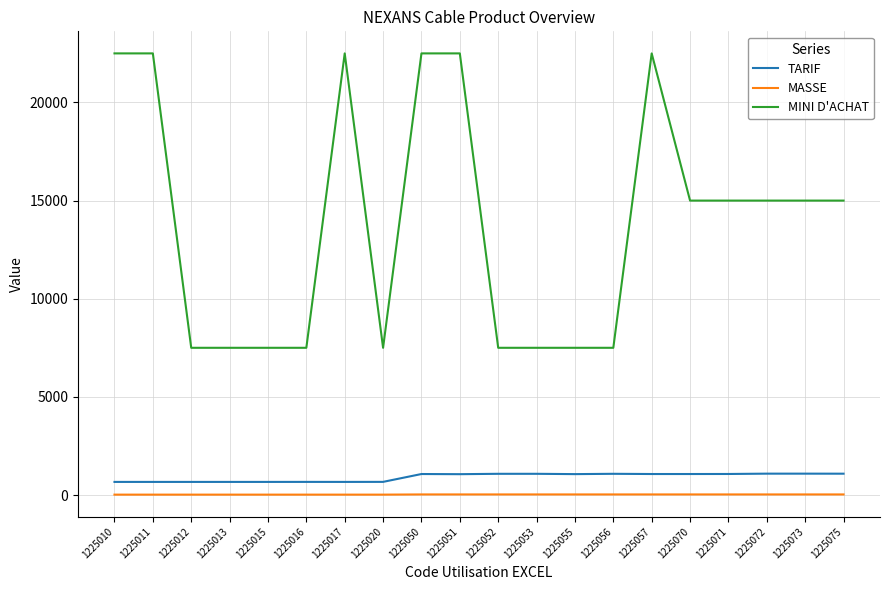

How many categories are shown in the chart?

20